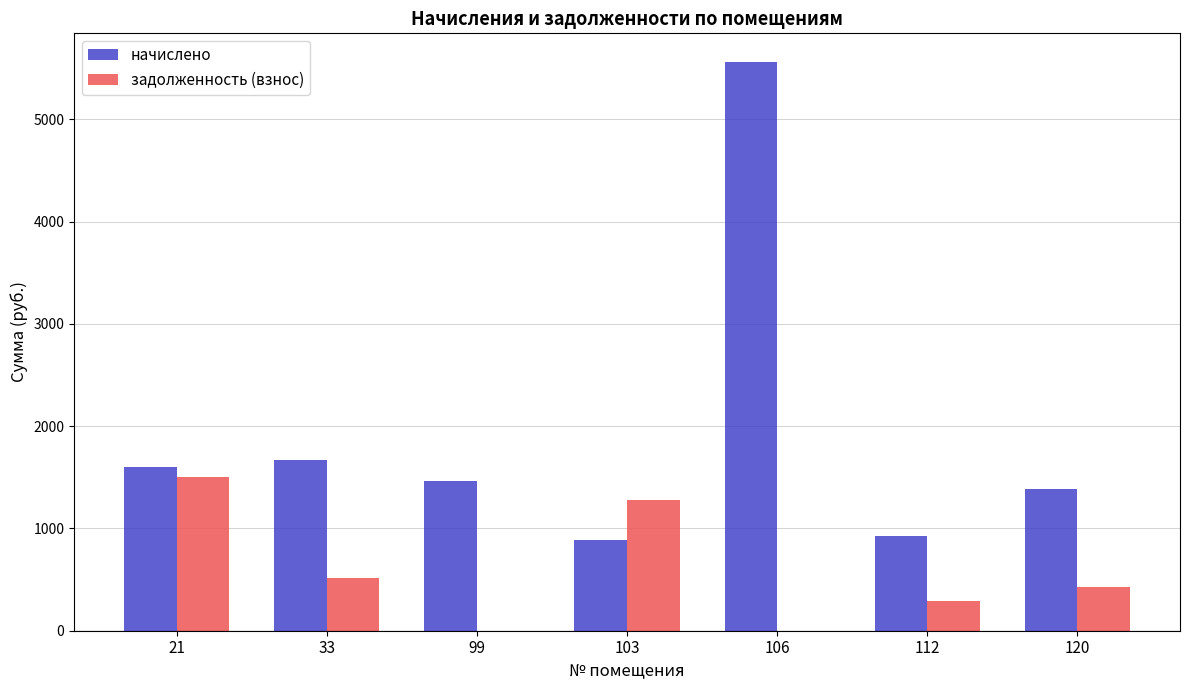

Between 103 and 106, which series saw the biggest shift?

начислено